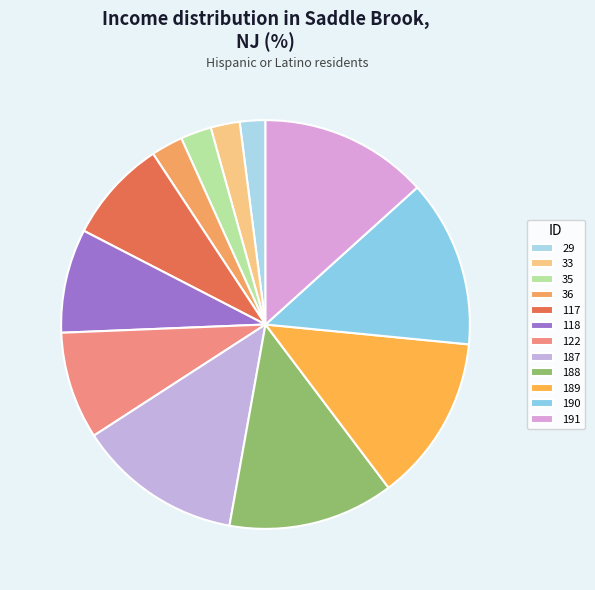

Combined, do 190 and 122 account for over 50%?

No